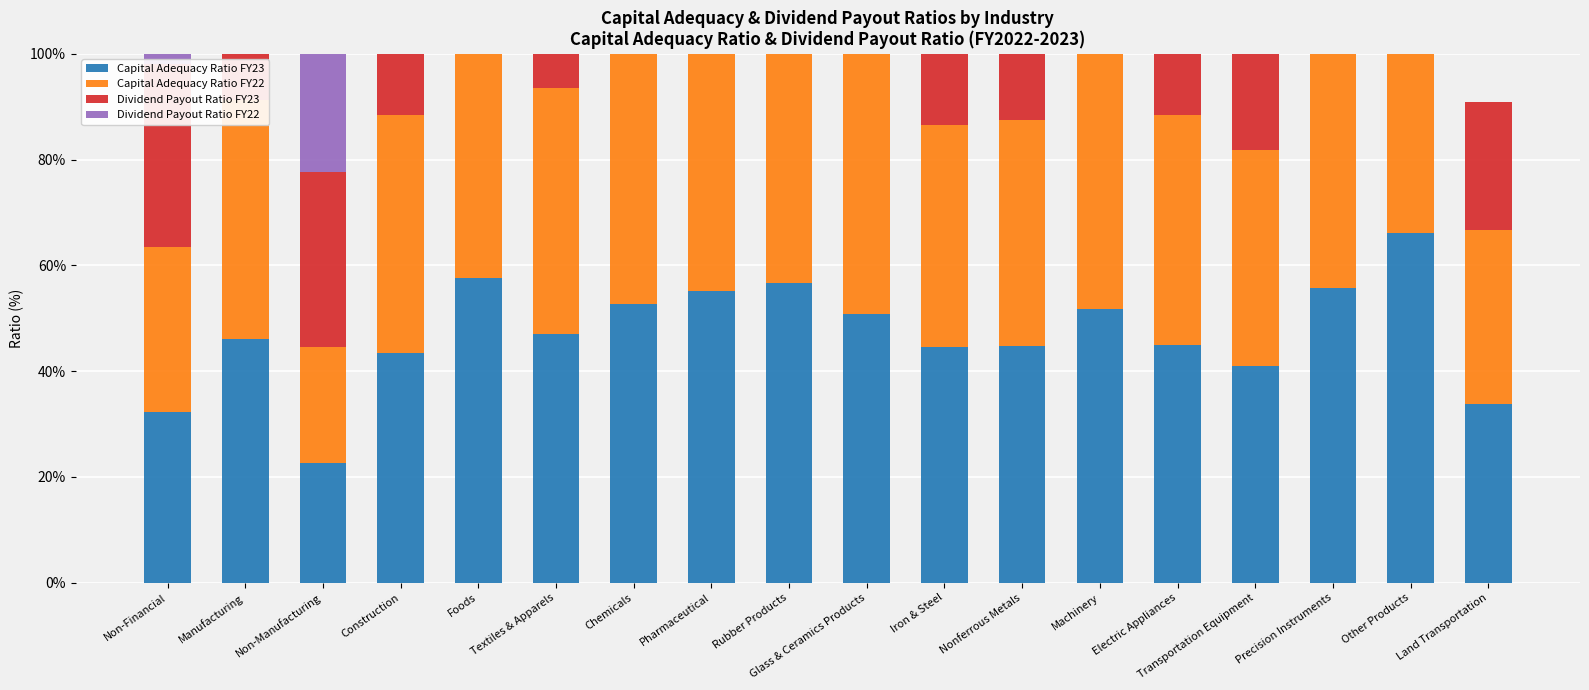

Which series has the widest spread of values?

Dividend Payout Ratio FY22